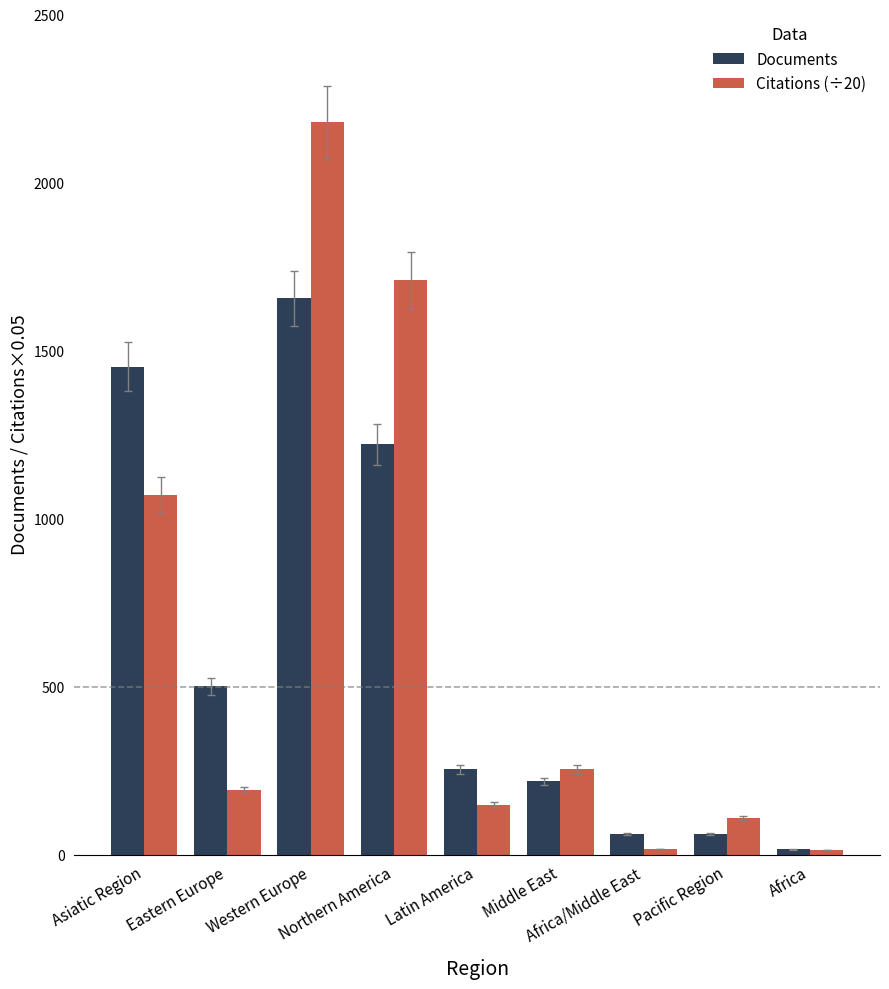

What is the value of the Citations (÷20) bar at the 4th from the left?

1709.6